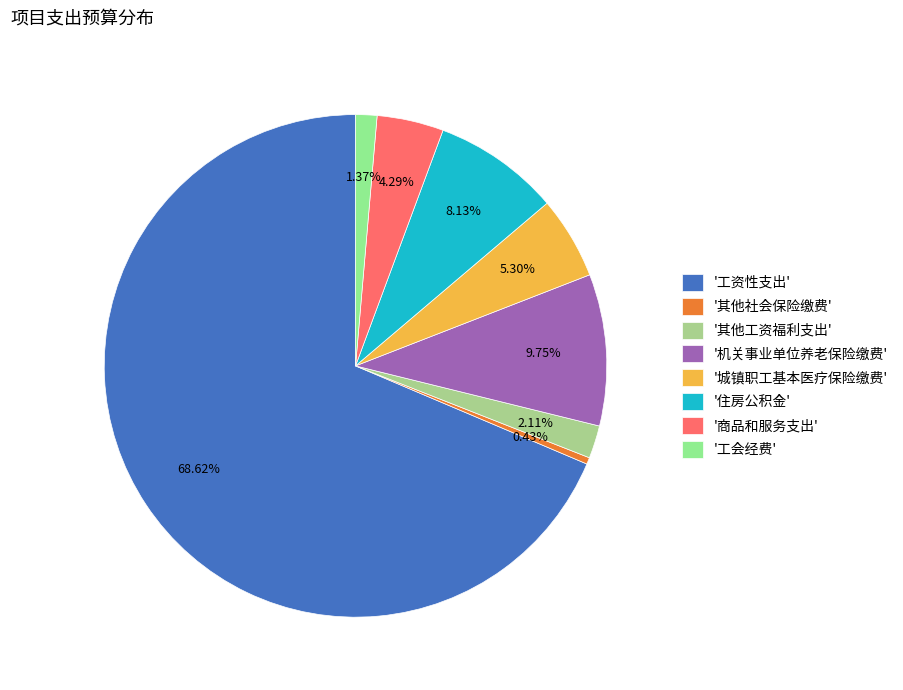

How many slices are in this pie chart?

8